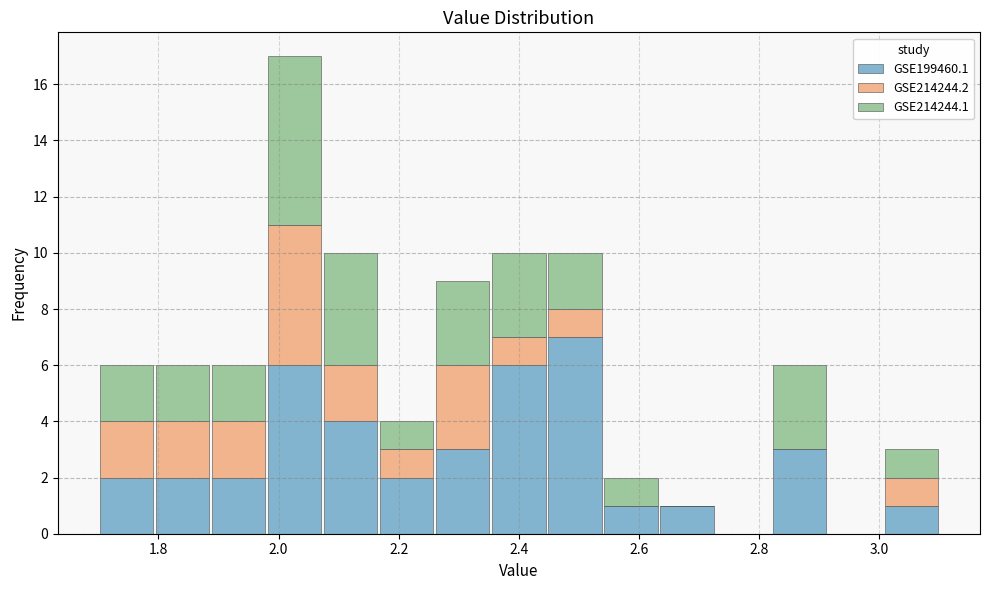

Reading left to right, transcribe this chart: for each stacked bar, give the range it covers on the x-axis and its total height. Neither the bar edges nor the heights are printed on the chart, so give them approximately, as read against the axes.

1.70 to 1.80: 6
1.80 to 1.88: 6
1.88 to 1.98: 6
1.98 to 2.08: 17
2.08 to 2.16: 10
2.16 to 2.26: 4
2.26 to 2.36: 9
2.36 to 2.44: 10
2.44 to 2.54: 10
2.54 to 2.64: 2
2.64 to 2.72: 1
2.72 to 2.82: 0
2.82 to 2.92: 6
2.92 to 3.00: 0
3.00 to 3.10: 3